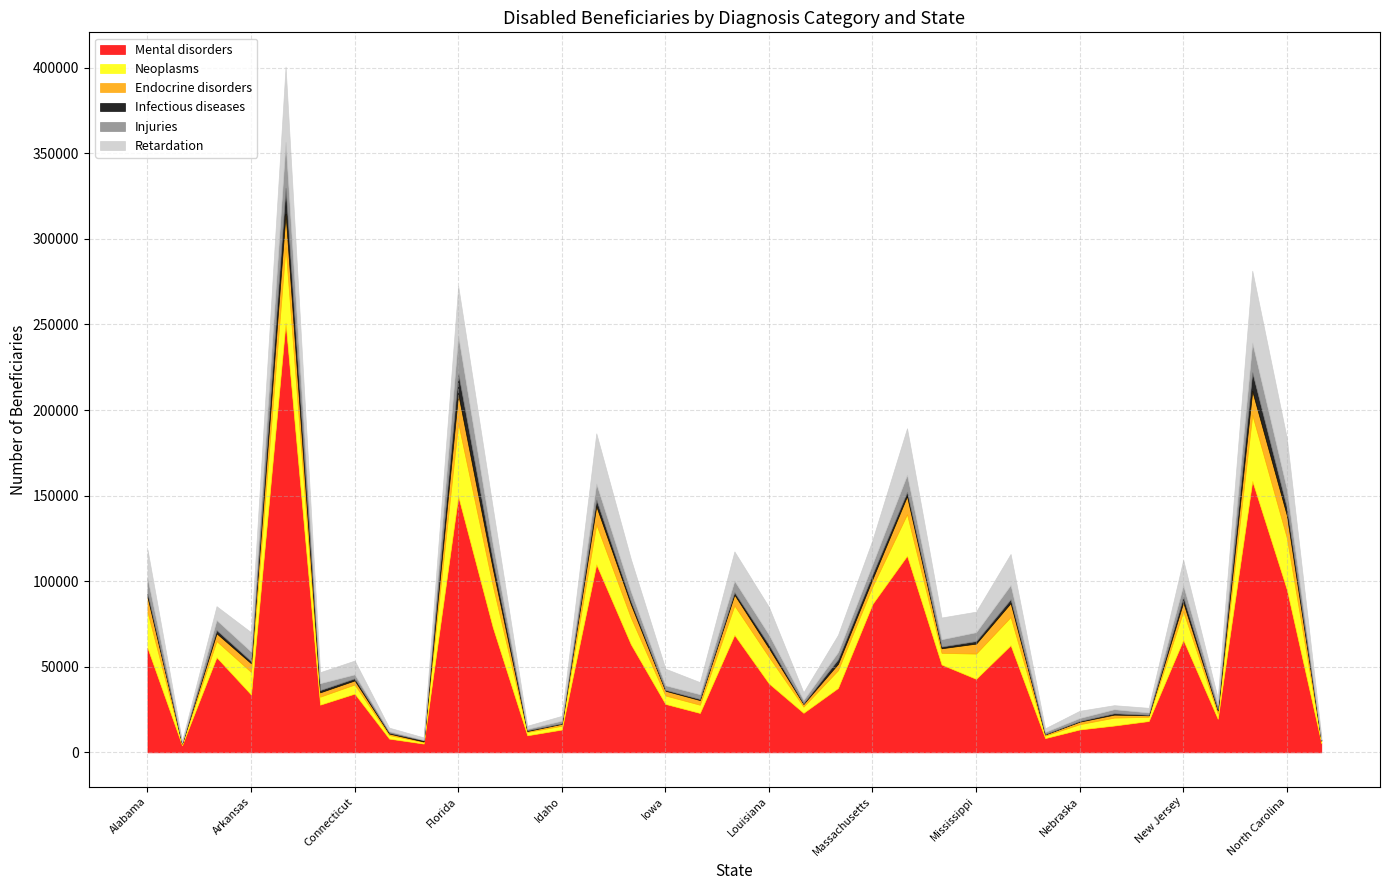

What is the label of the 30th point from the right?

Colorado